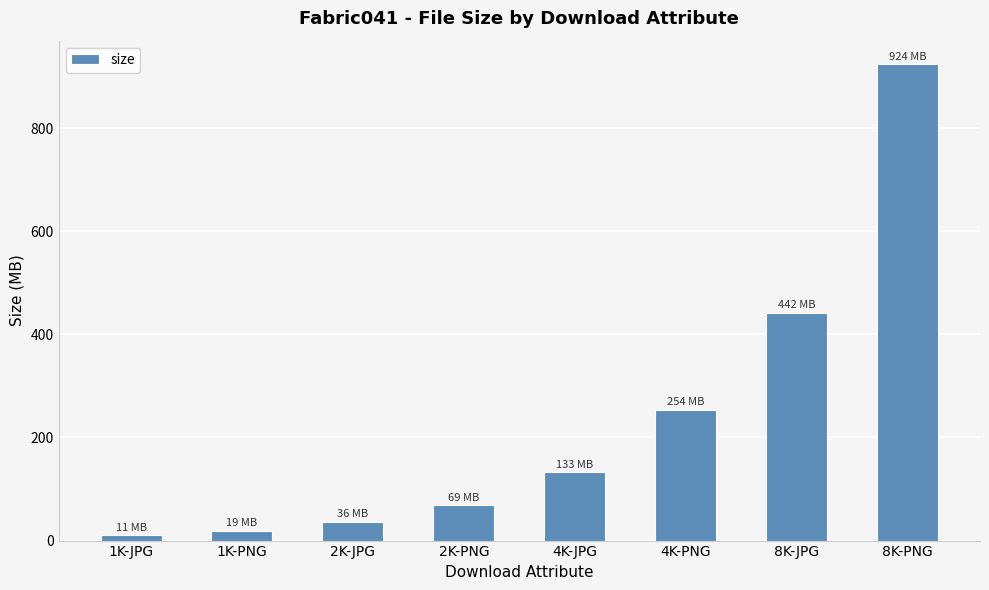

At which category does the chart reach its minimum across all series?

1K-JPG